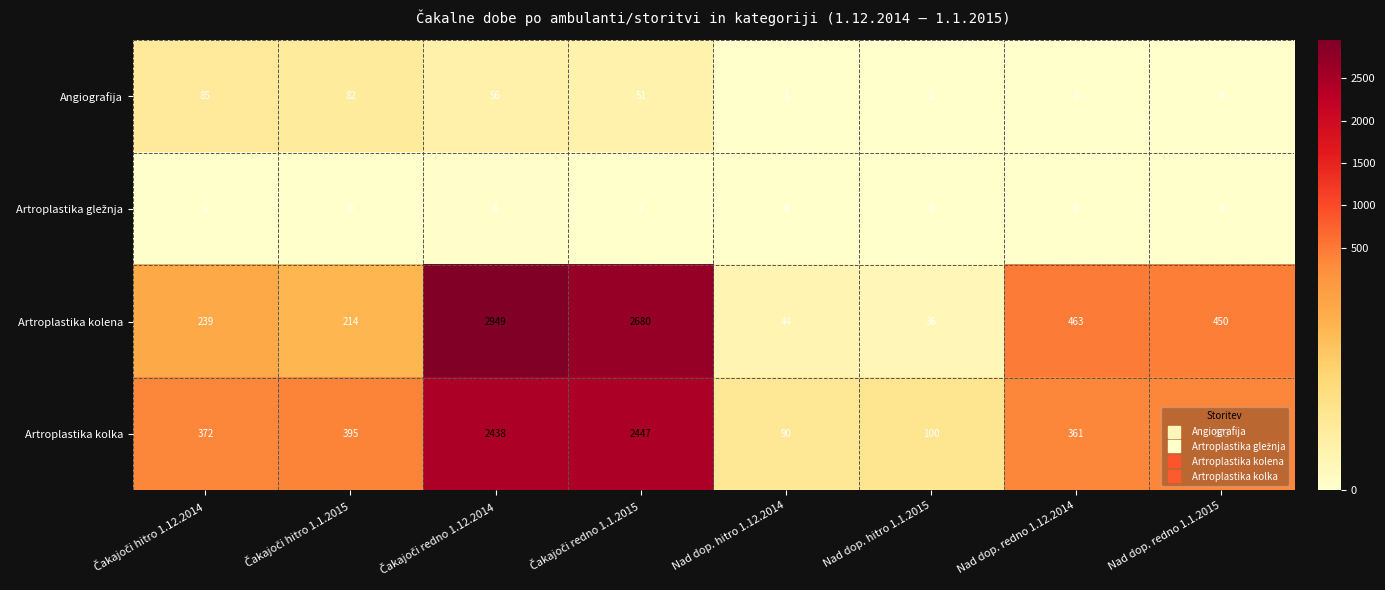

How many categories are shown in the chart?

8